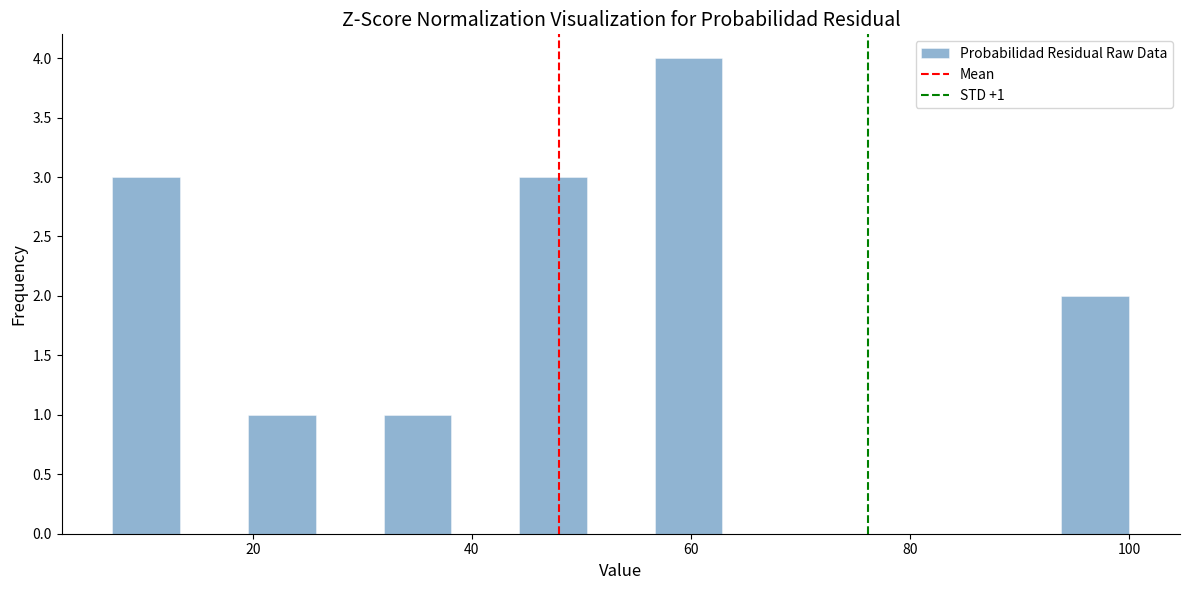

Read against the x-axis, roughly where is the centre of the tallest bar?

60